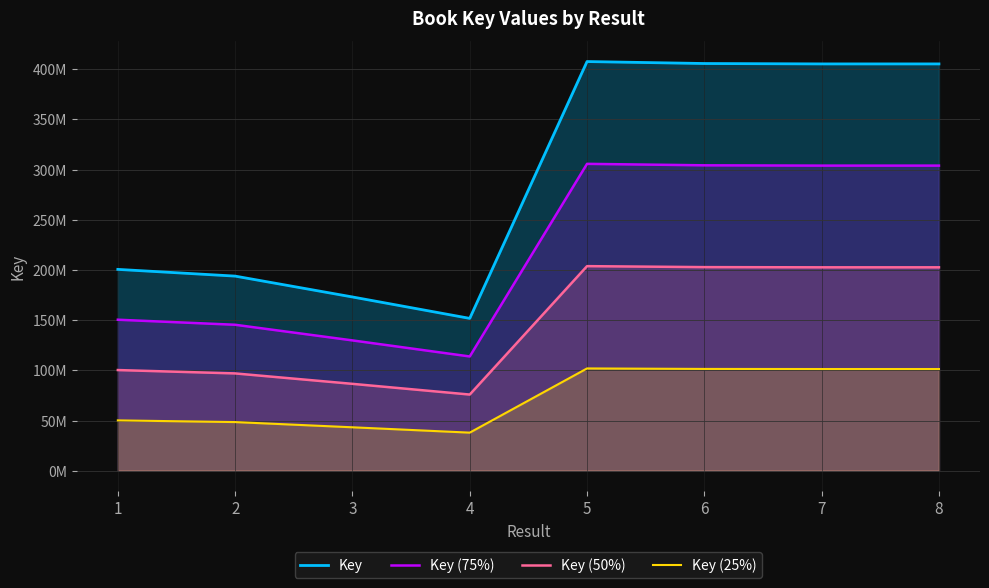

True or false: Key (75%) and Key (25%) cross at least once.

False